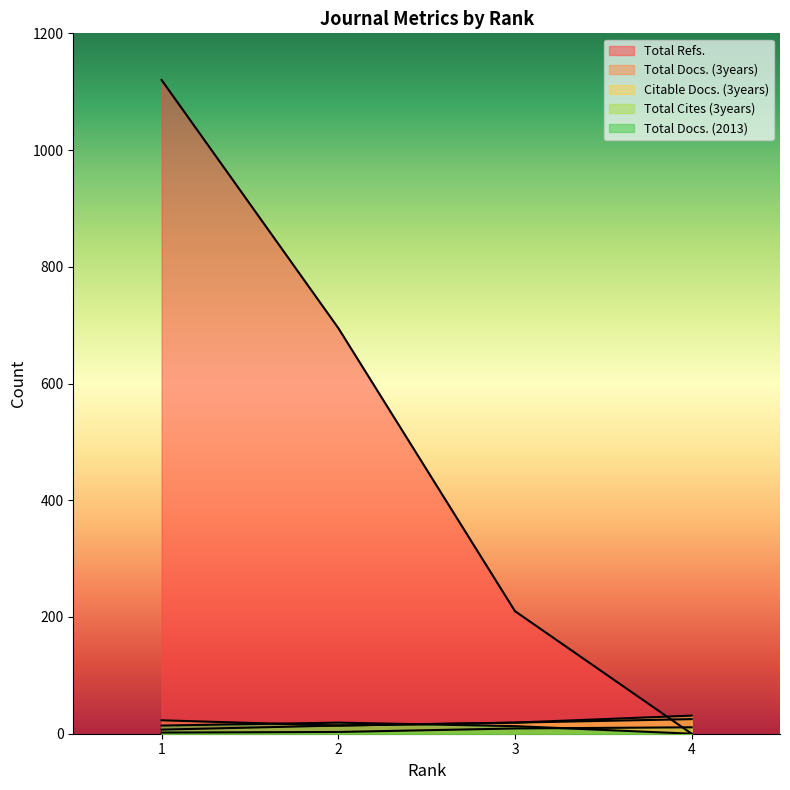

Count the Total Cites (3years) values in the range 3 to 11.

3